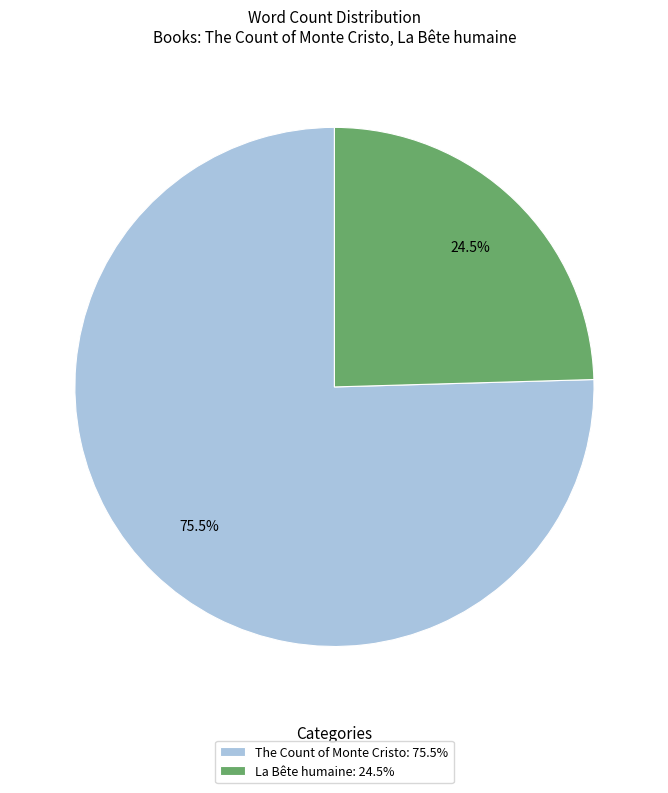

True or false: La Bête humaine accounts for 10% of the total.

False